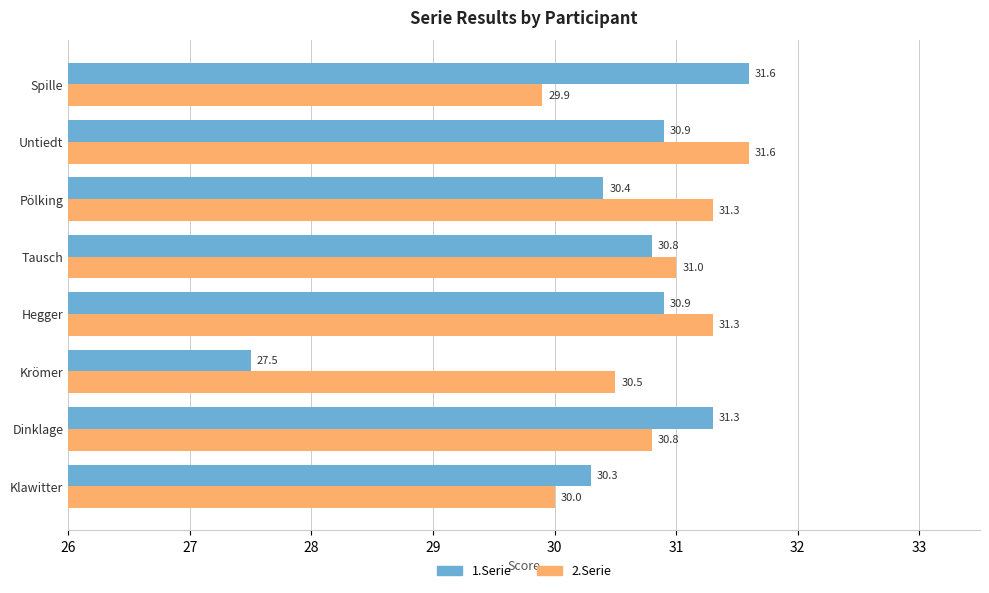

At which category does the chart reach its minimum across all series?

Krömer